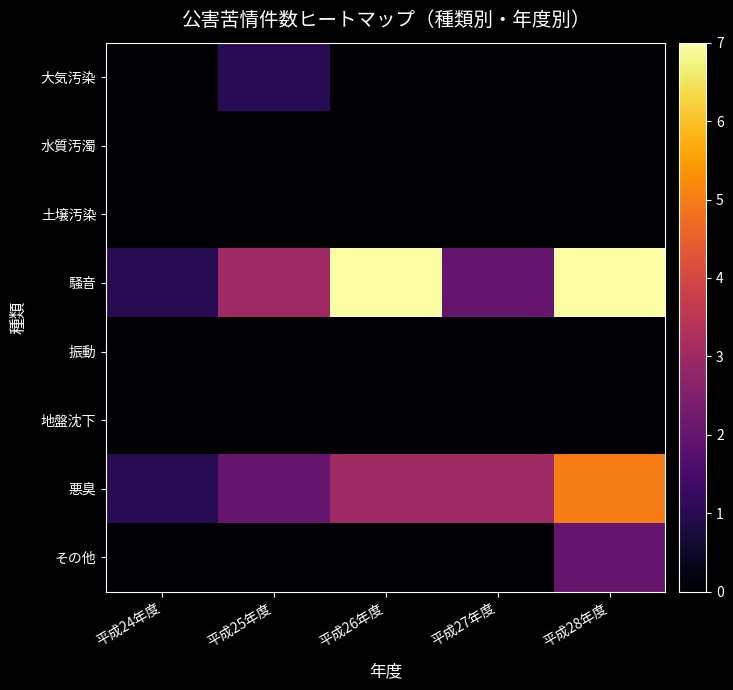

Count the number of categories in the chart.

5